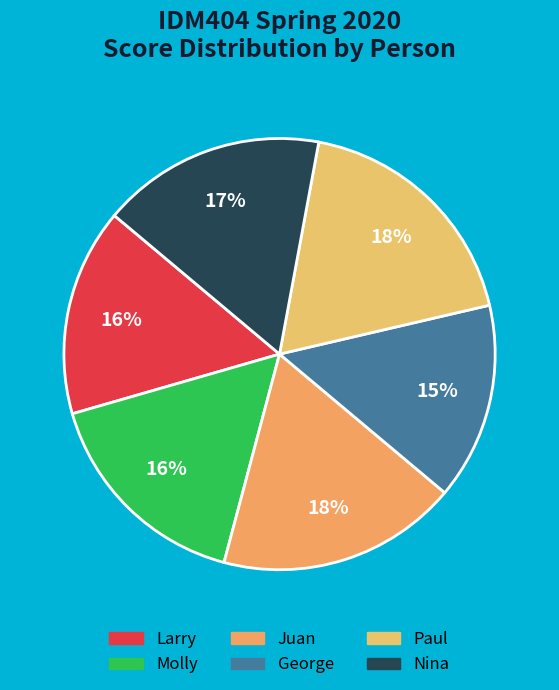

How much of the chart is everything except Nina?

83.2%